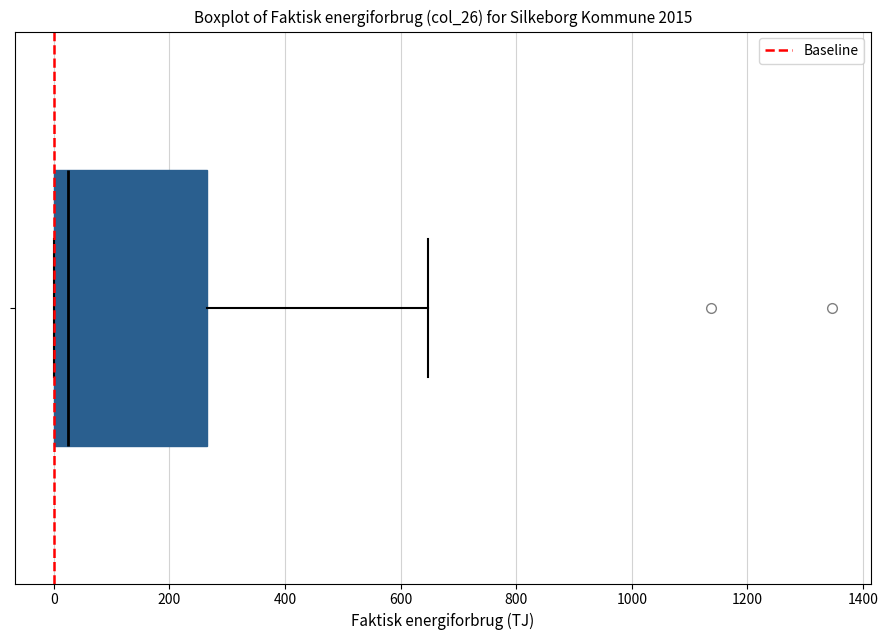

Transcribe this box plot: give where the median line is, the range the box spans, and where the two whiskers end, as read against the x-axis. The values are not printed on the chart, so give them approximately, as read against the axis.

median 20, box 0 to 260, whiskers 0 to 640